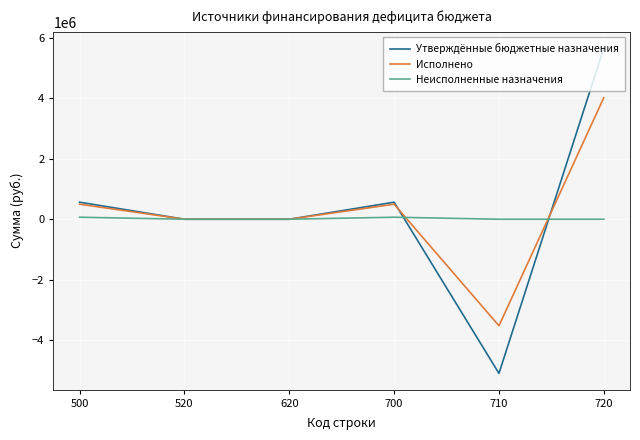

Rank the series by their maximum value, from highest to lowest.

Утверждённые бюджетные назначения, Исполнено, Неисполненные назначения